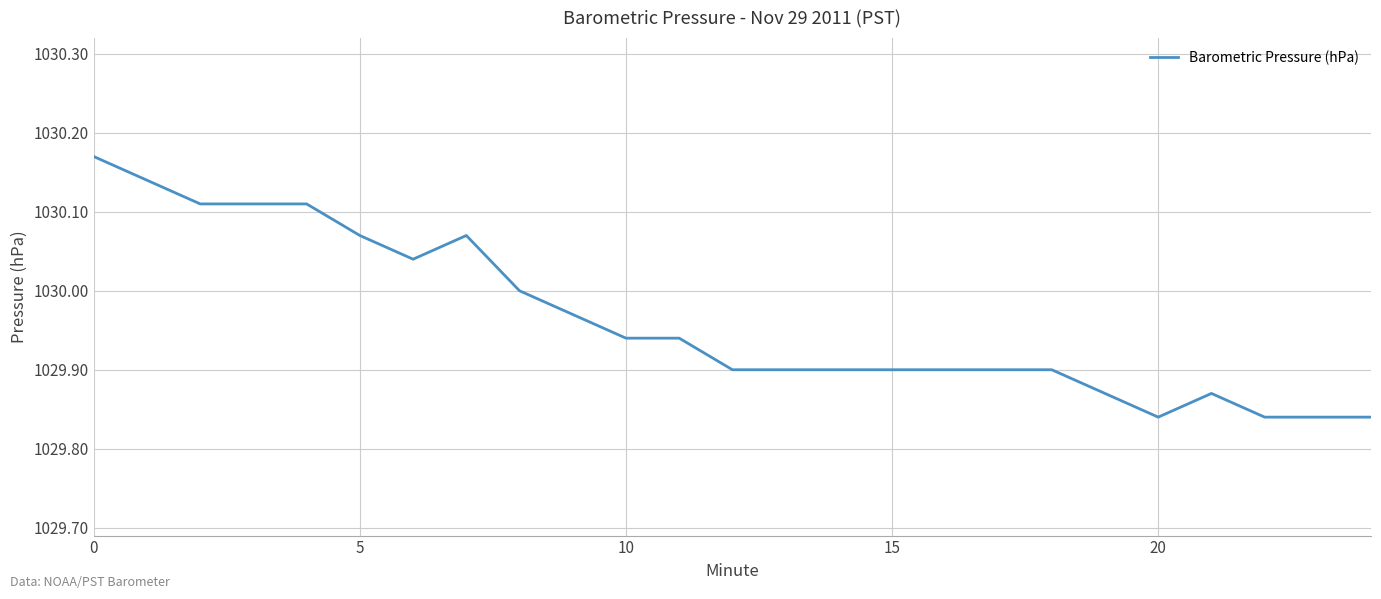

Is this an area chart (filled region under the line)?

No